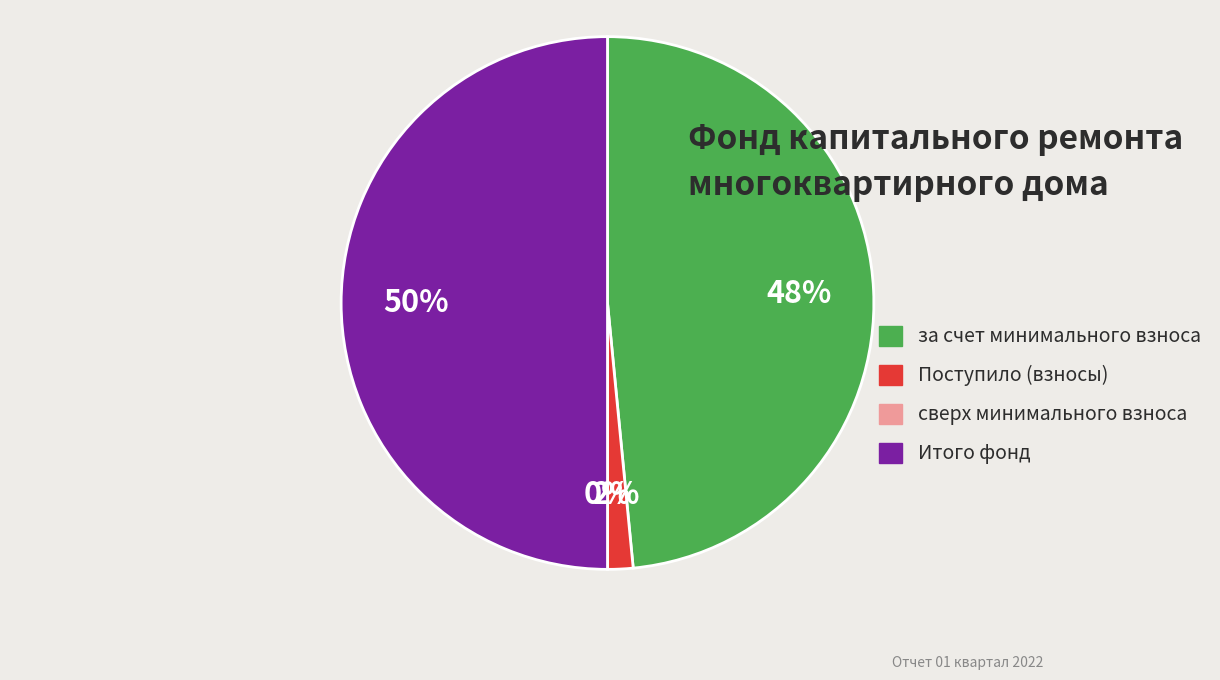

How many segments does this pie chart have?

4